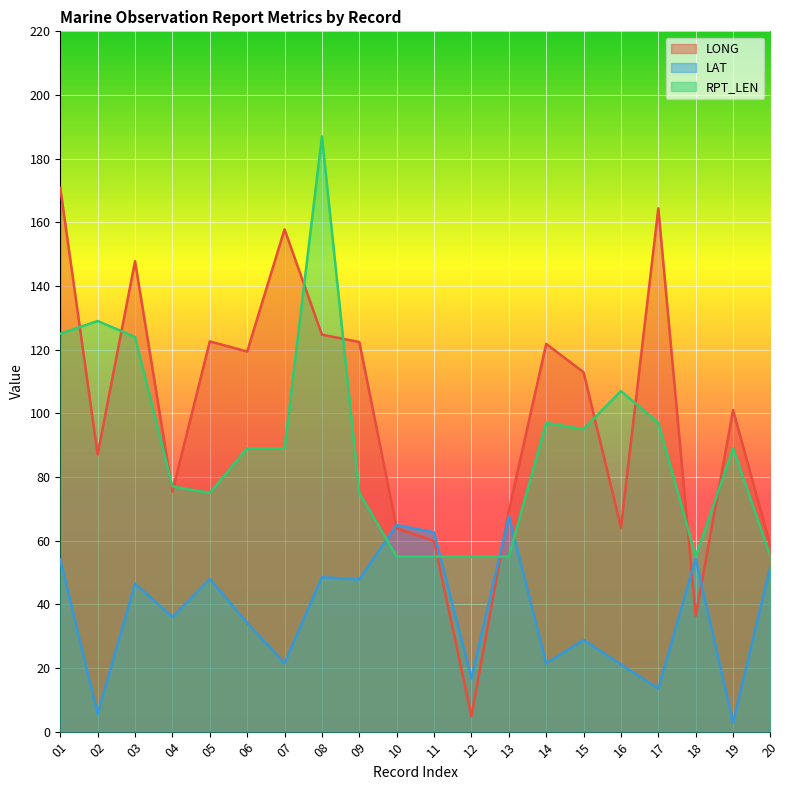

How many values in the RPT_LEN series exceed 89?

8